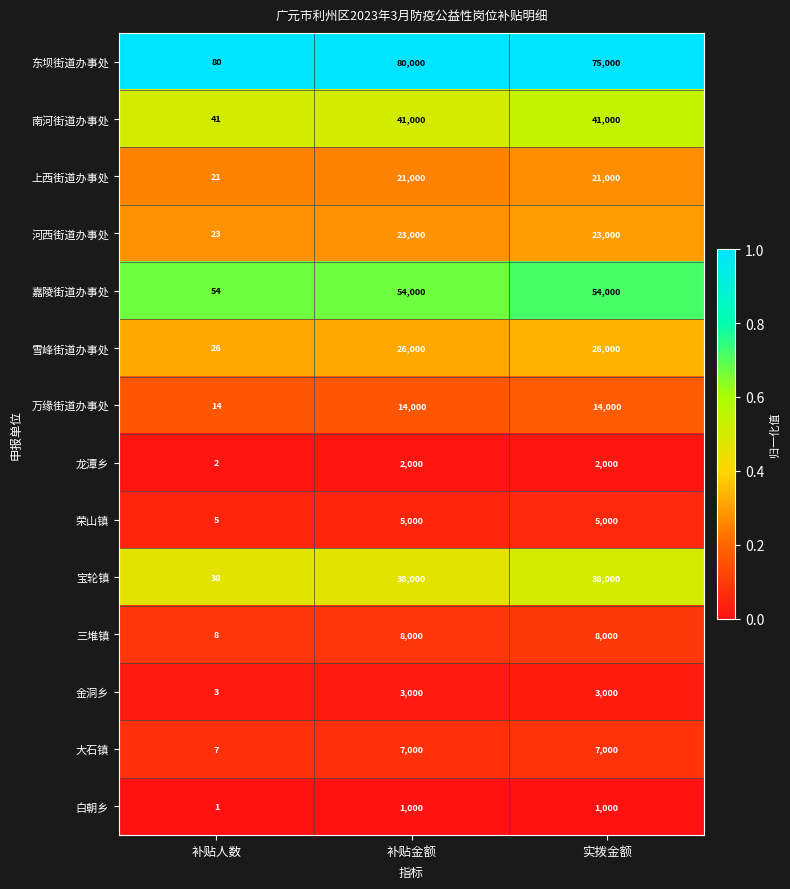

Which series has the largest total across all categories?

东坝街道办事处